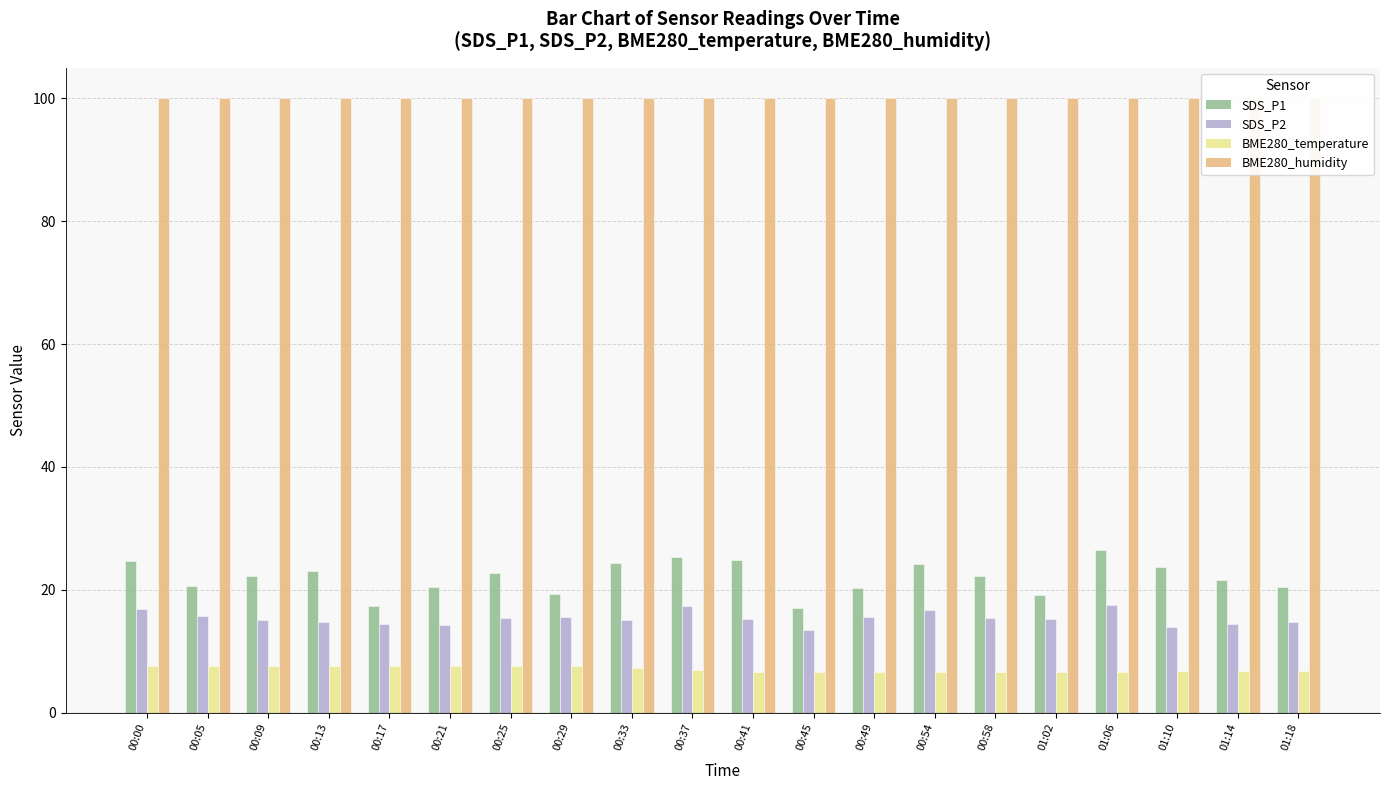

What is the label of the 9th bar from the left?

00:33